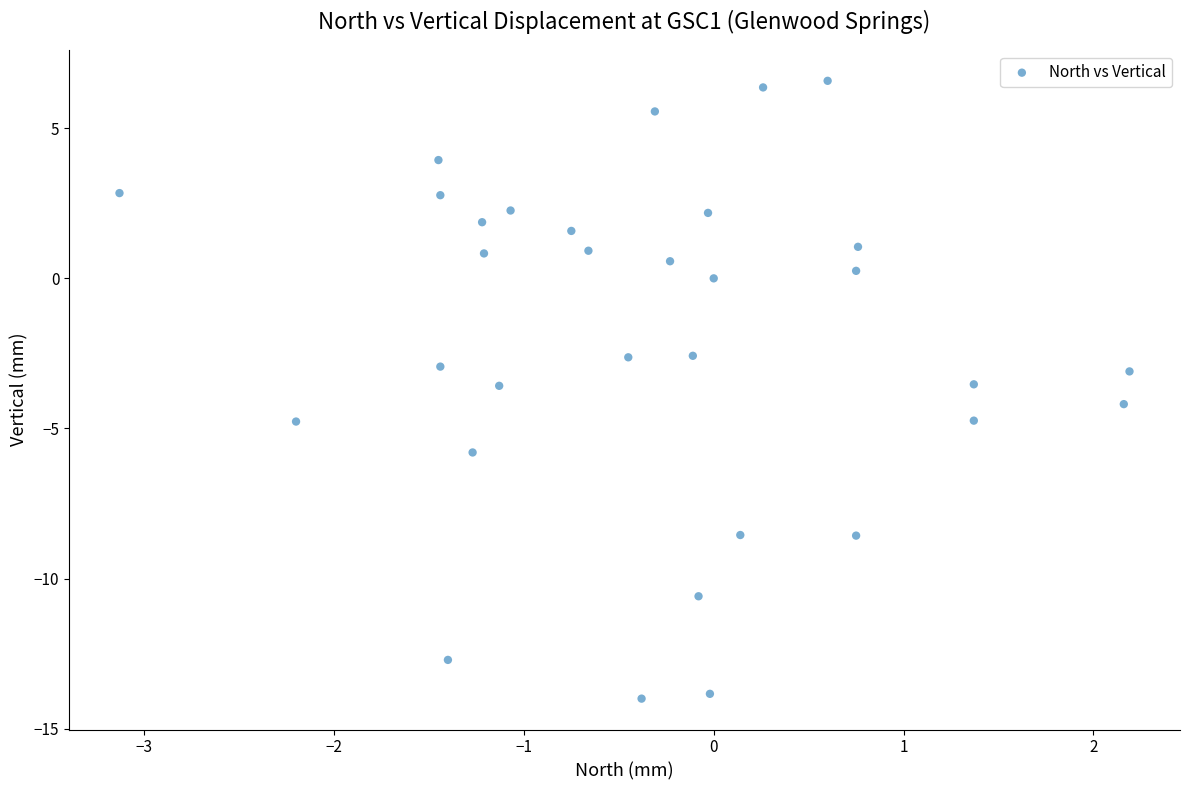

What is the range of Y values (max minus min)?

20.6